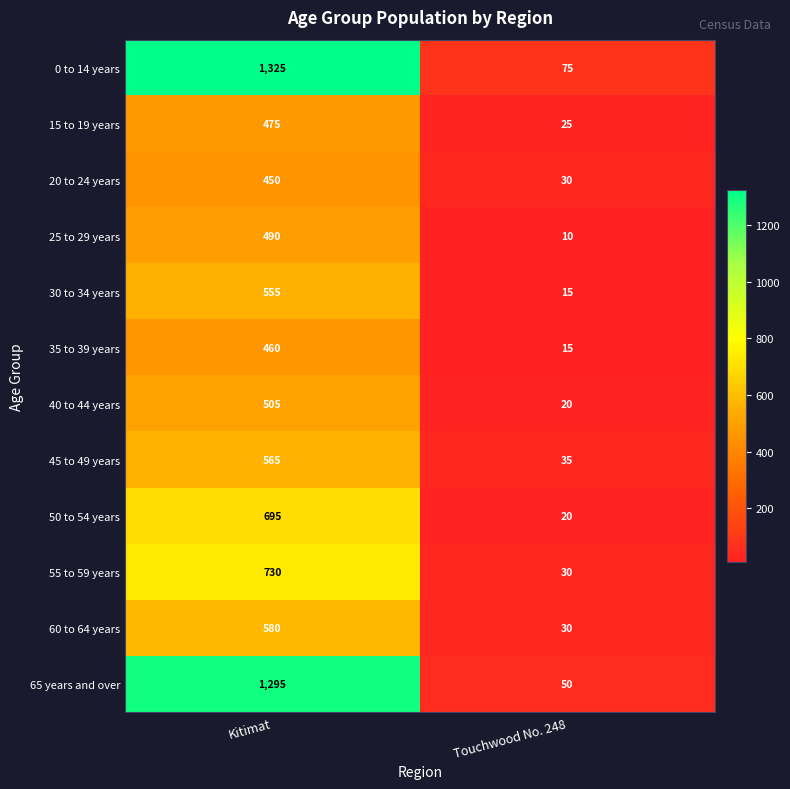

Which series has the largest total across all categories?

0 to 14 years